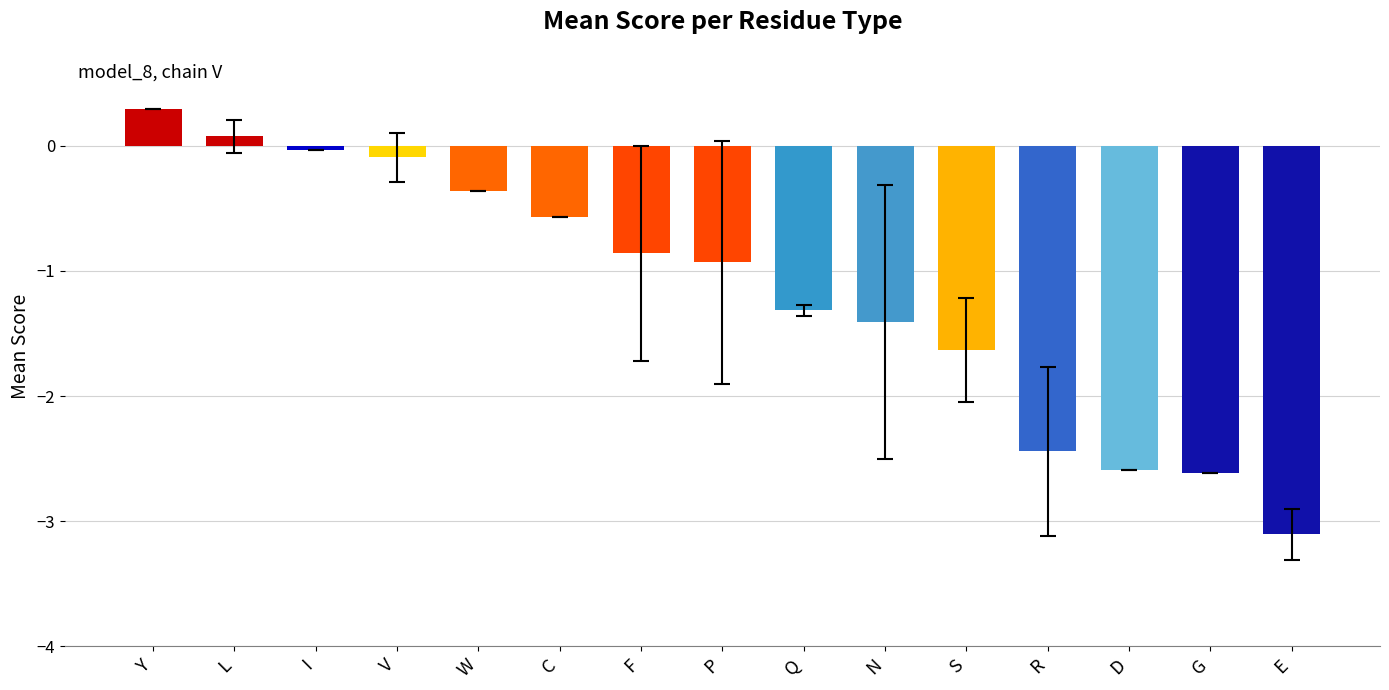

What is the approximate value at G?

-2.6